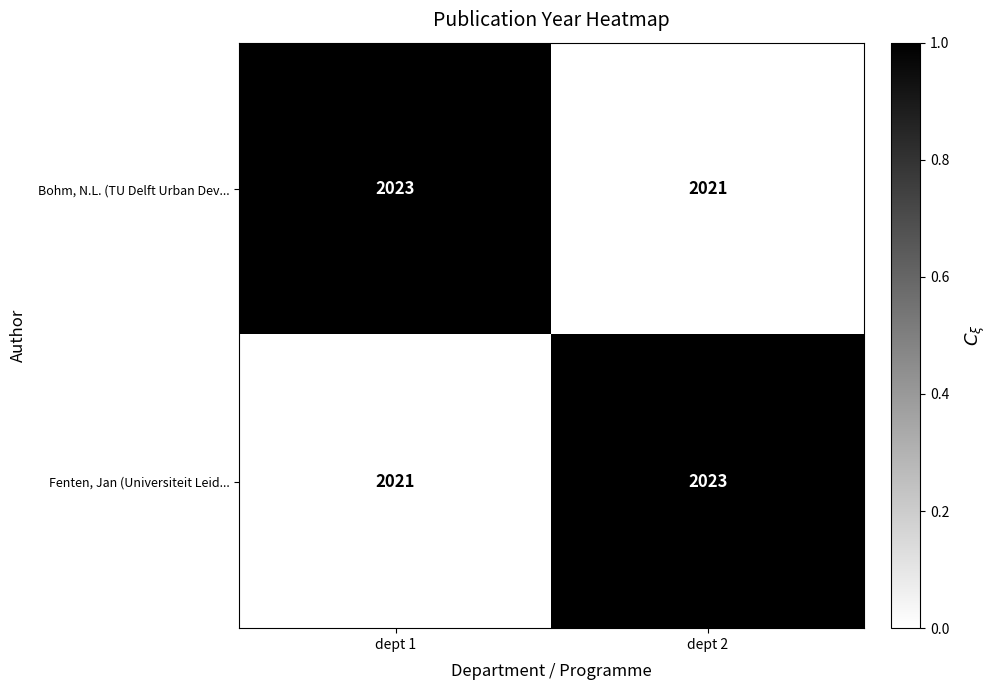

What is the average value of the Fenten, Jan (Universiteit Leid... series?

2022